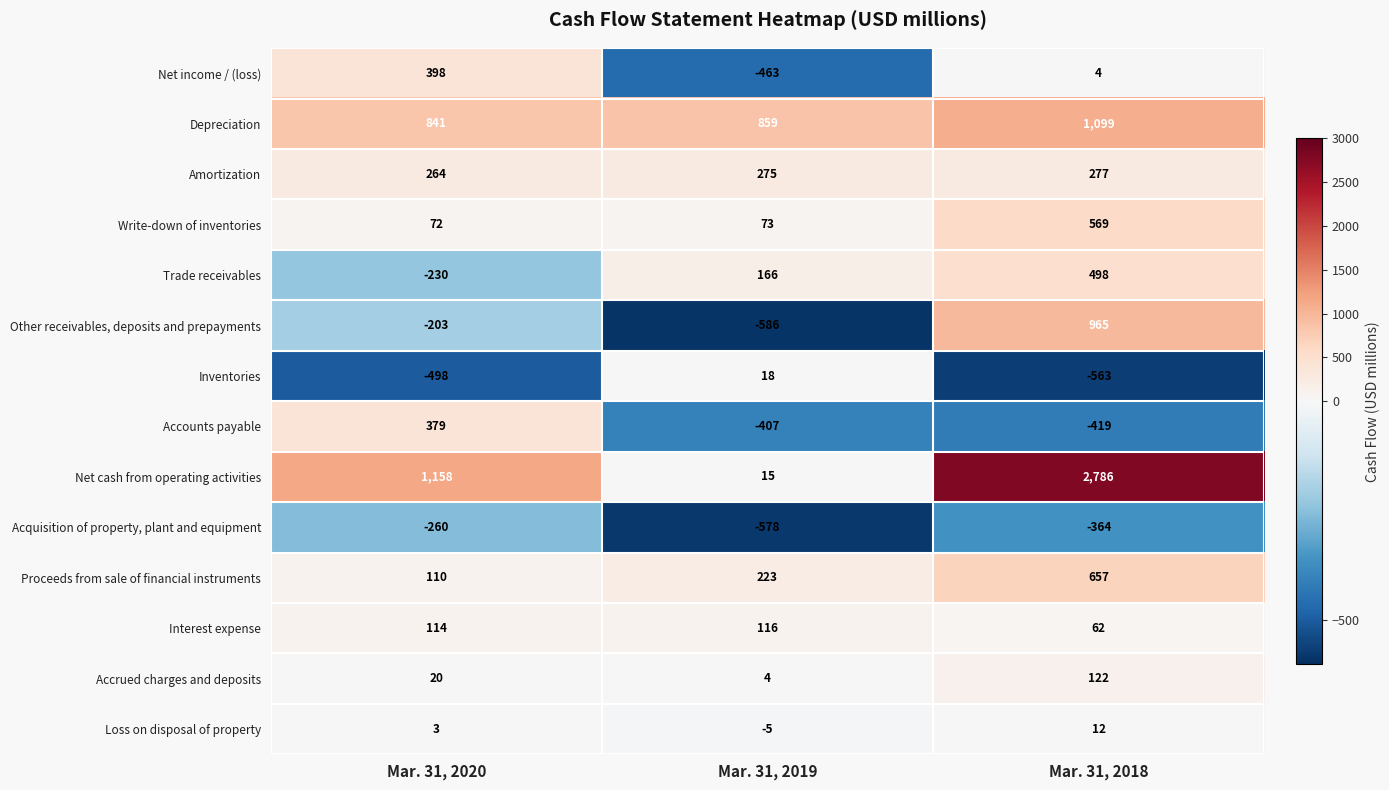

At Mar. 31, 2018, list the series in order from largest to smallest.

Net cash from operating activities, Depreciation, Other receivables, deposits and prepayments, Proceeds from sale of financial instruments, Write-down of inventories, Trade receivables, Amortization, Accrued charges and deposits, Interest expense, Loss on disposal of property, Net income / (loss), Acquisition of property, plant and equipment, Accounts payable, Inventories